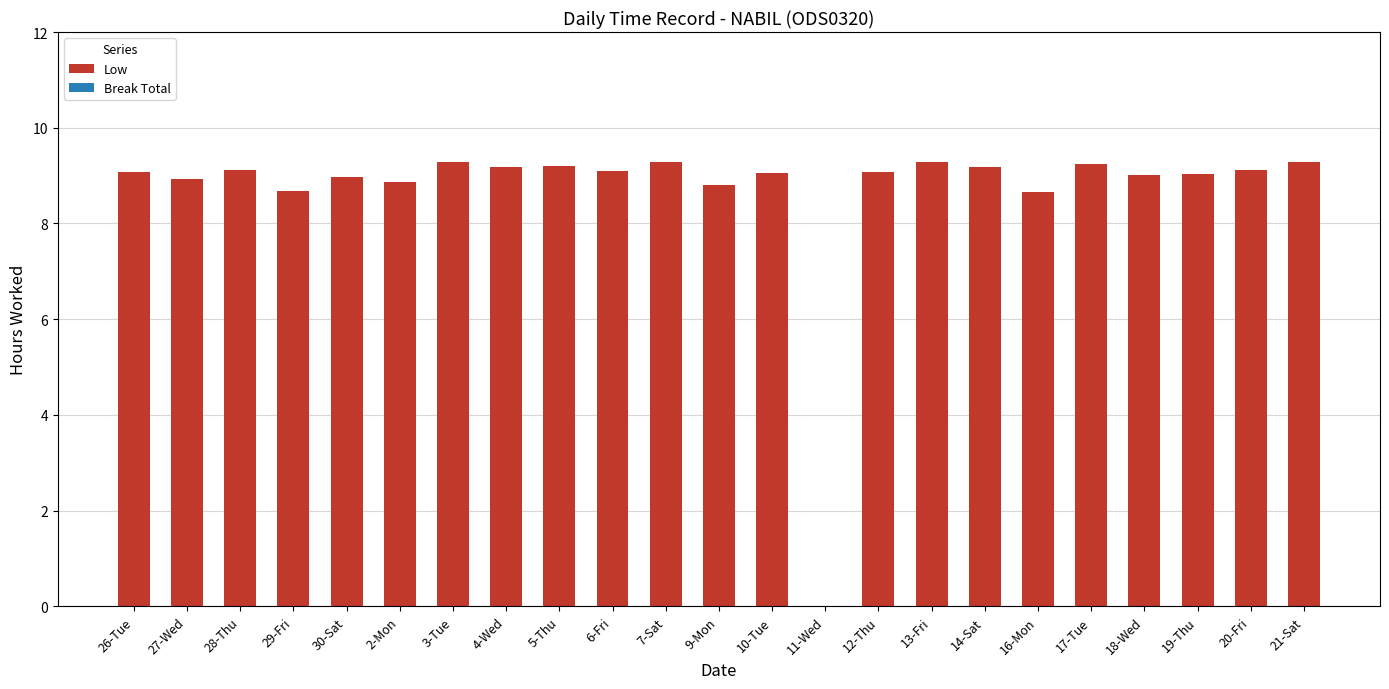

Which has a higher value, 14-Sat or 3-Tue?

3-Tue